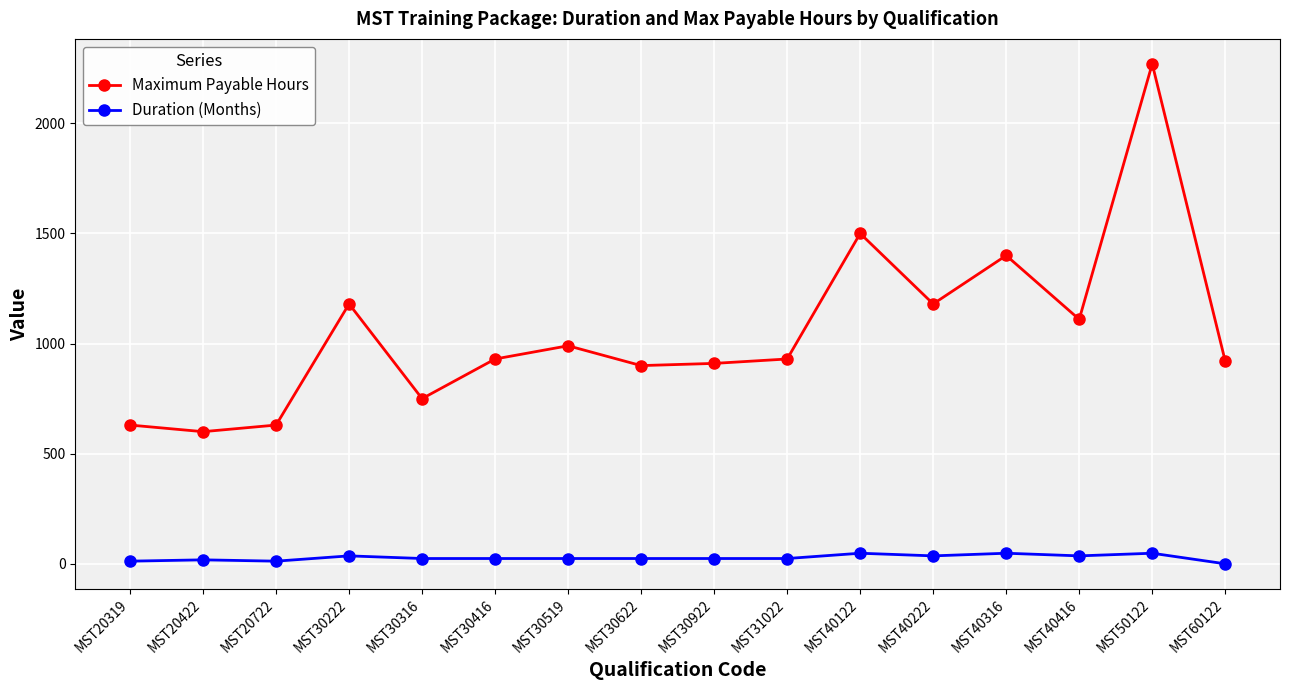

The value of Maximum Payable Hours at MST40316 is 2252. True or false?

False